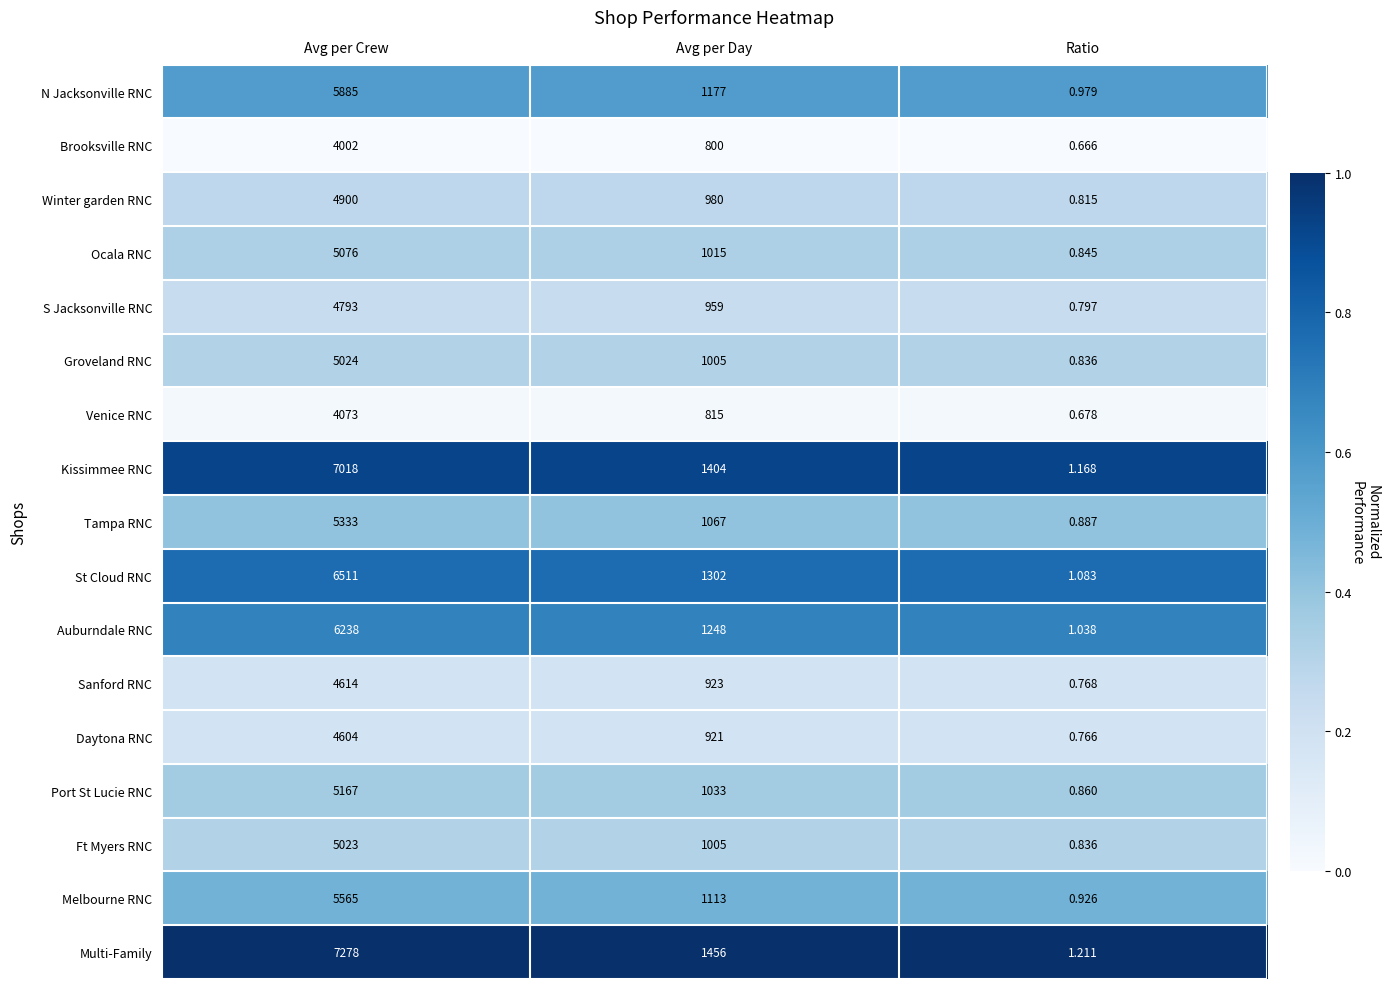

Which series has the largest range (max minus min)?

Multi-Family